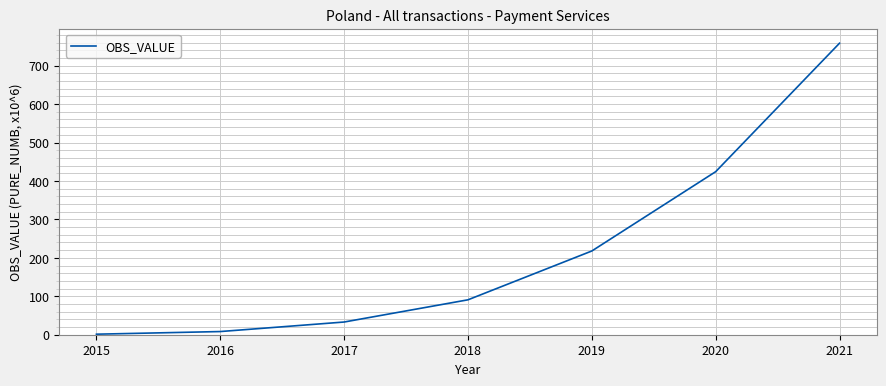

Rank the categories by value from highest to lowest.

2021, 2020, 2019, 2018, 2017, 2016, 2015